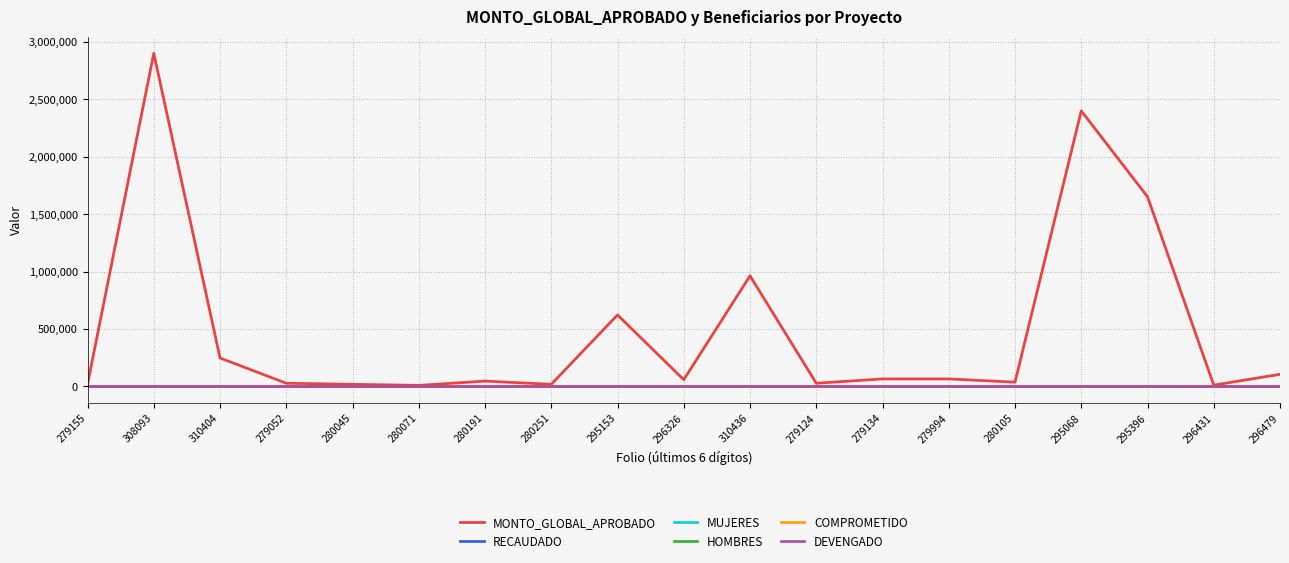

What position from the left is 279124?

12